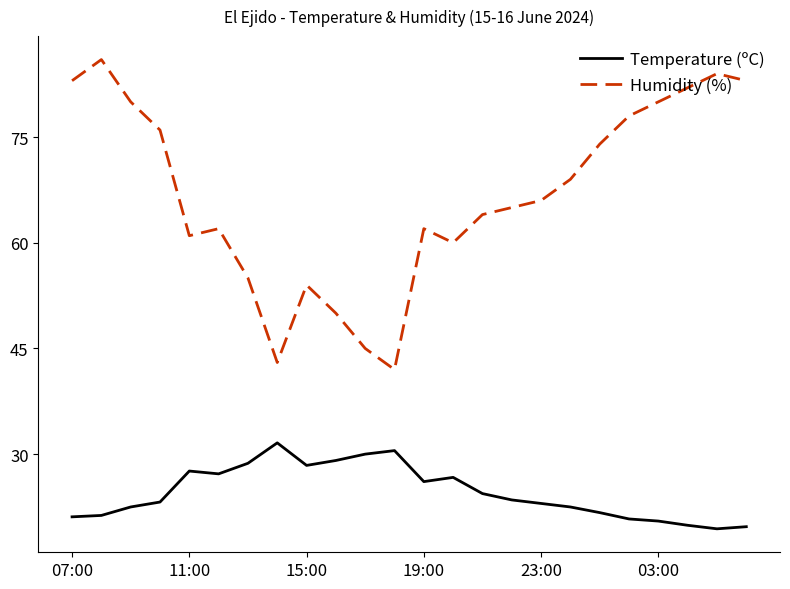

Which series has the widest spread of values?

Humidity (%)